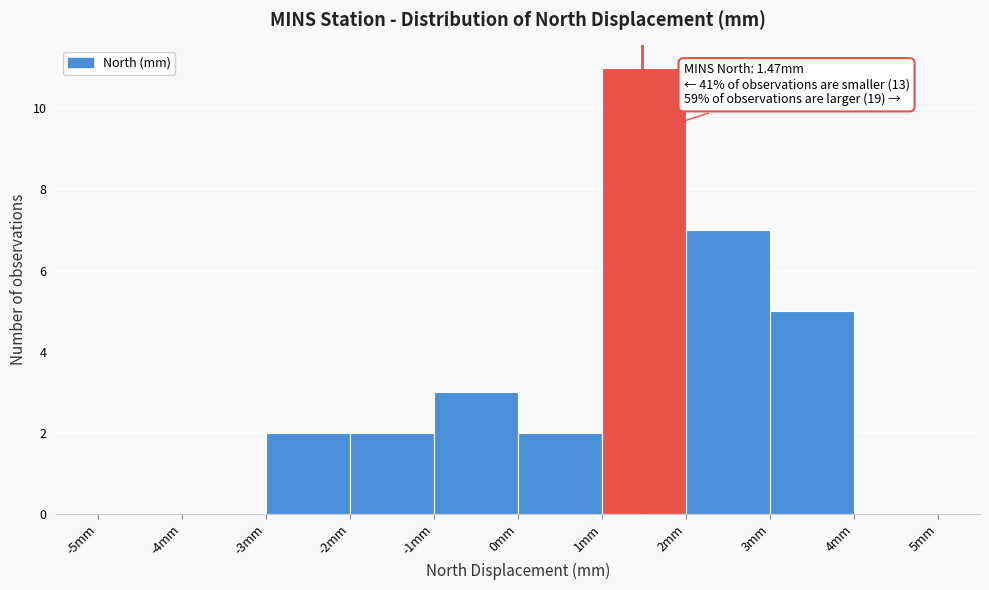

Over which range of the x-axis is the bar tallest?

1 to 2